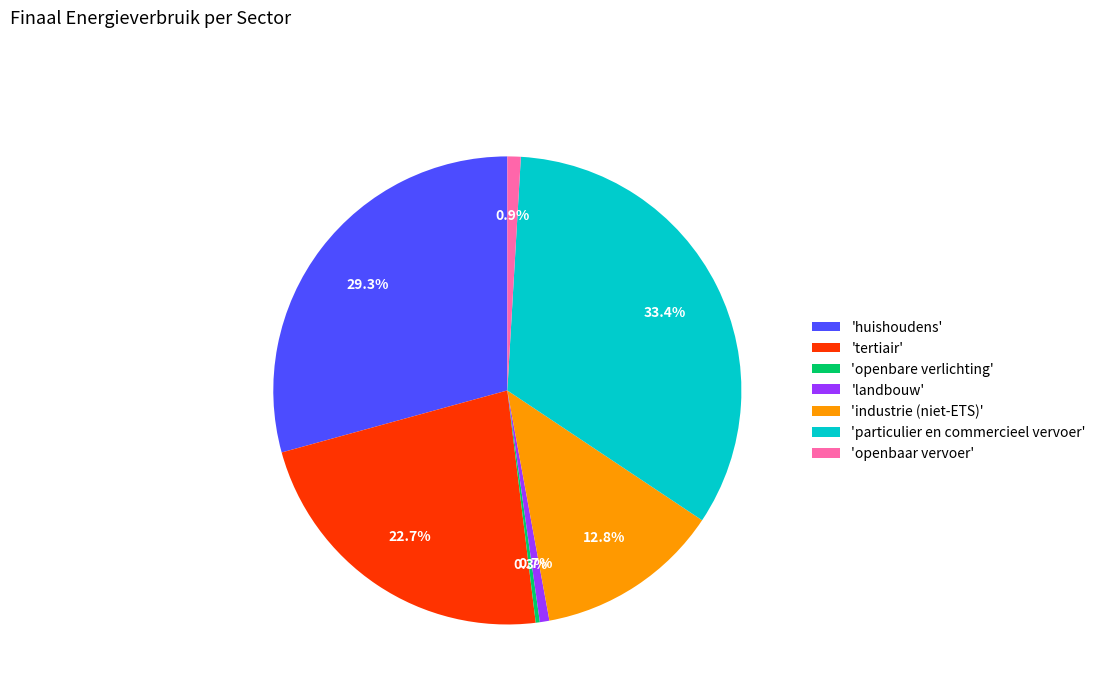

Which category has the biggest portion of the pie?

'particulier en commercieel vervoer'